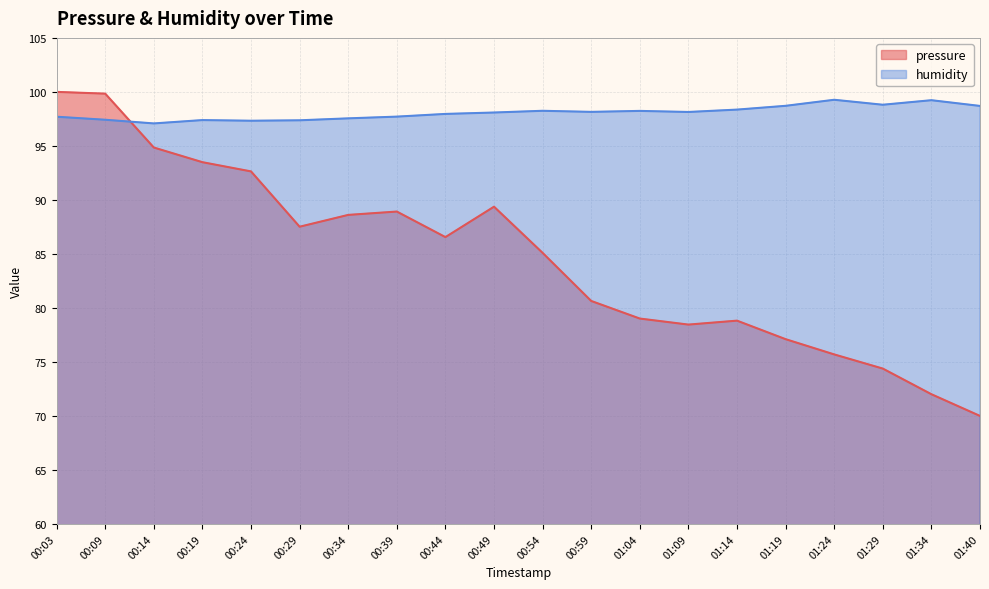

How many data points in pressure are above 86?

10